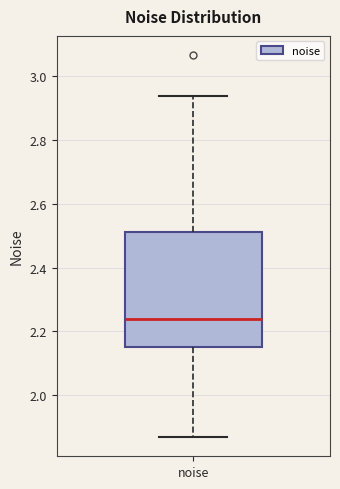

Read this box plot against the y-axis: the position of the median line, the range covered by the box, and the ends of both whiskers. The values are not printed on the chart, so give them approximately, as read against the axis.

median 2.24, box 2.16 to 2.52, whiskers 1.86 to 2.94